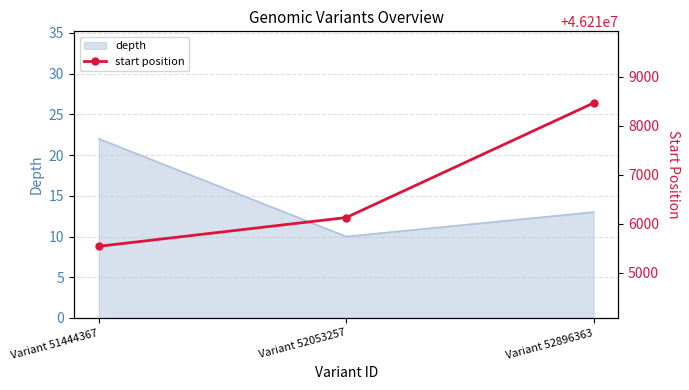

The value at Variant 51444367 is 46215538. True or false?

True